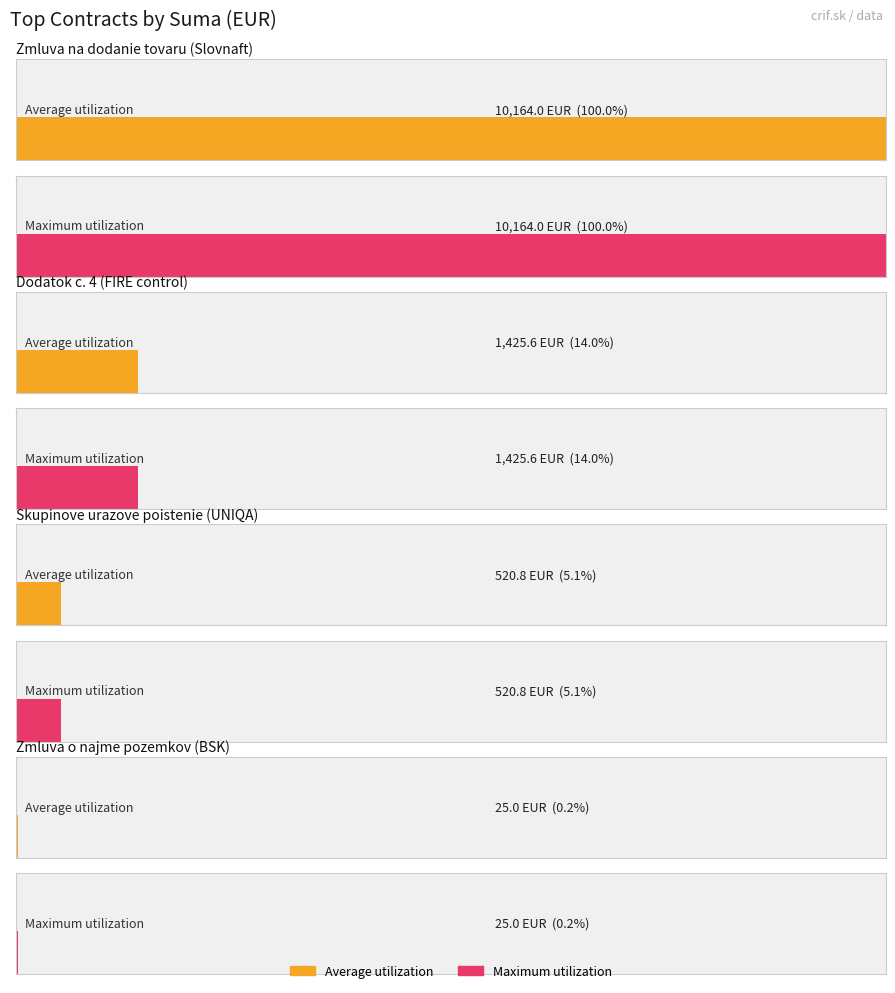

Does the chart contain stacked bars?

No